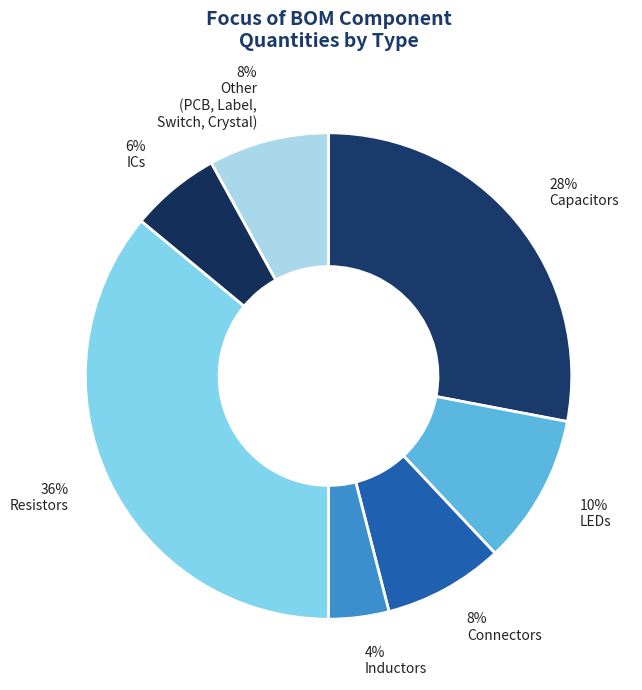

How many segments does this pie chart have?

7